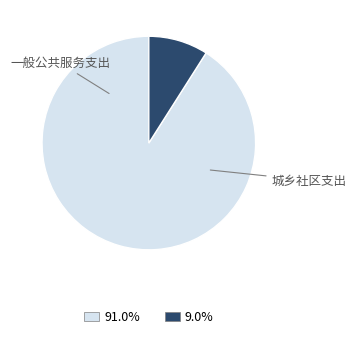

Is there a majority slice in this chart?

Yes